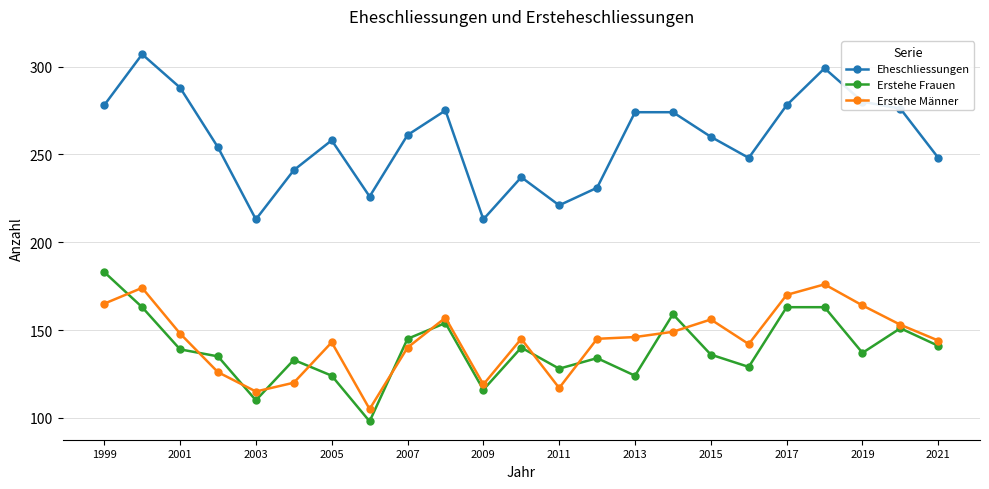

Which series has the largest total across all categories?

Eheschliessungen